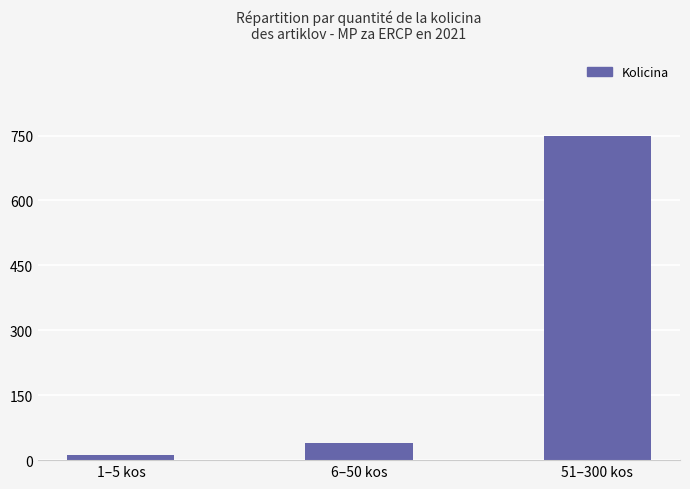

What is the change in value from 1–5 kos to 51–300 kos?

+738